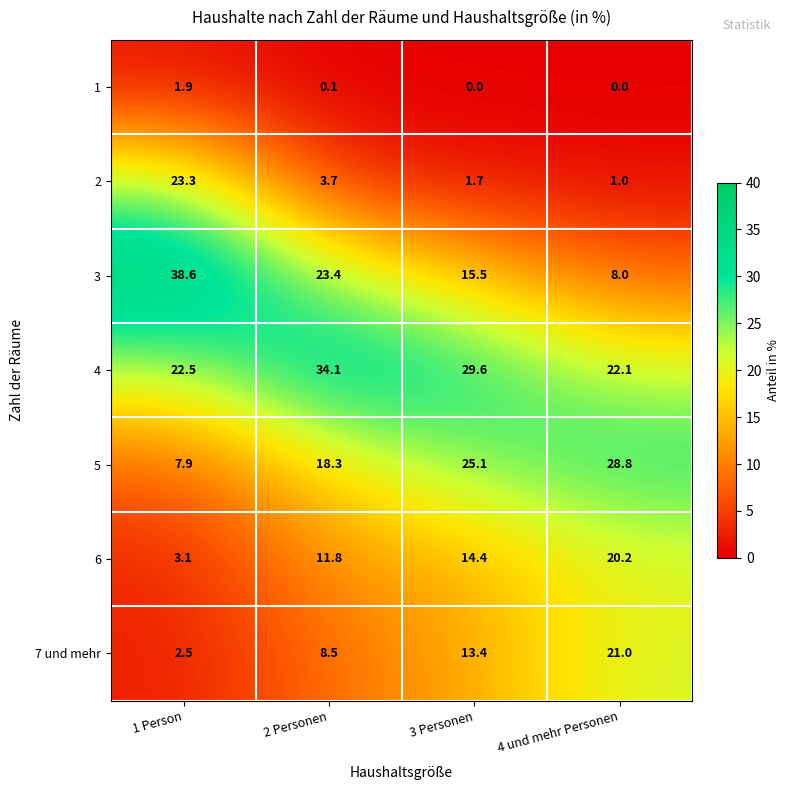

What is the spread (max minus min) of values at 2 Personen?

34.0